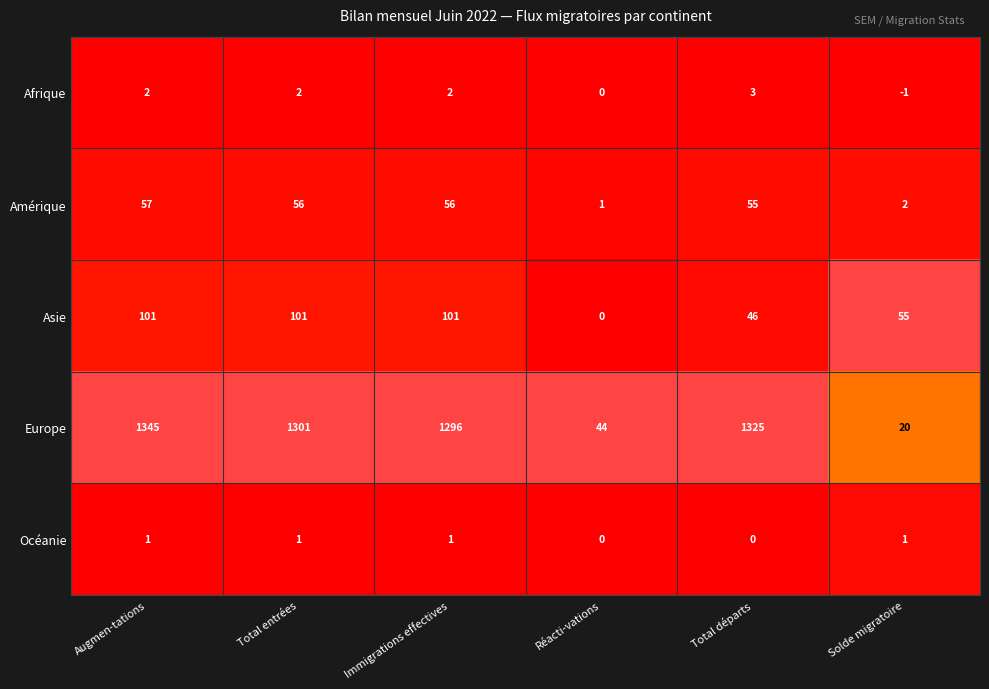

Is the value of Afrique at Immigrations effectives greater than the value of Asie at Solde migratoire?

No